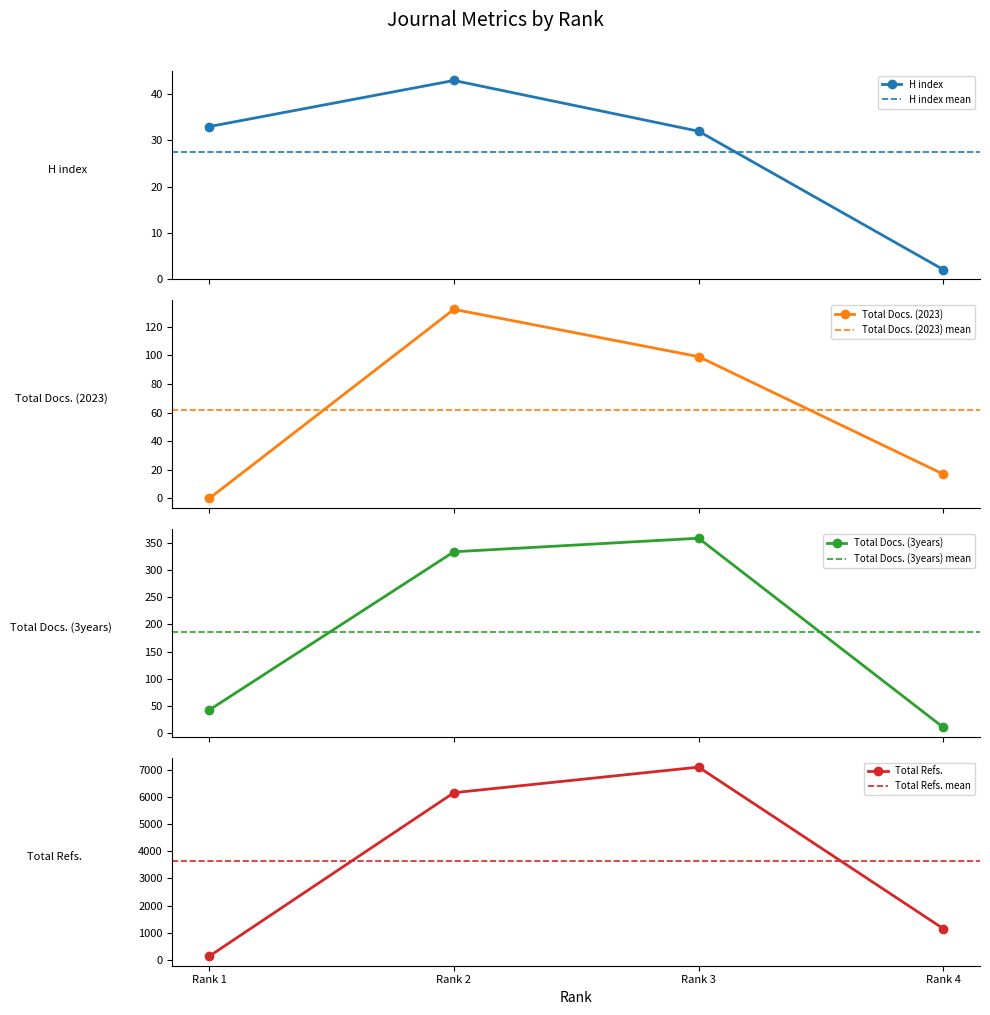

Between Rank 1 and Rank 4, which is larger?

Rank 1